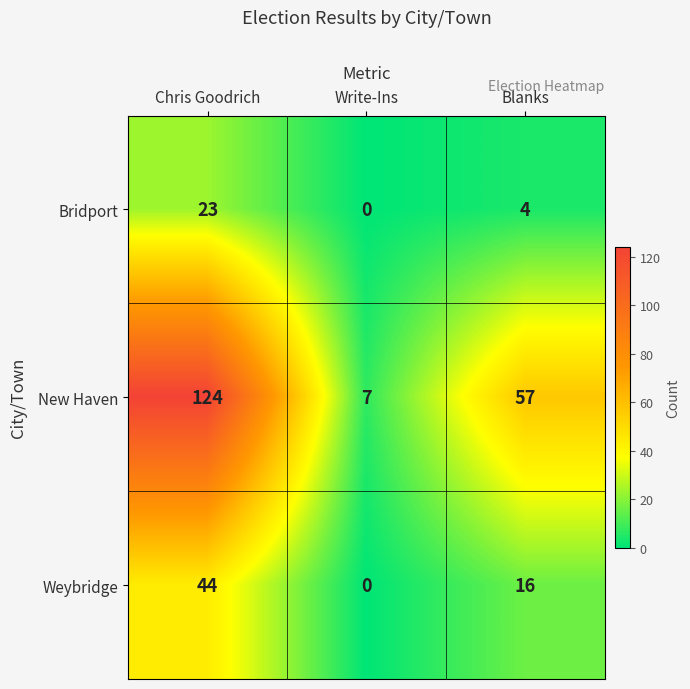

What is the difference between the Weybridge values at Chris Goodrich and Blanks?

28